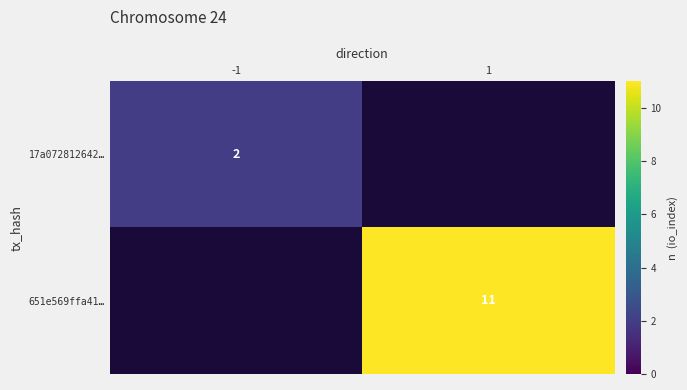

Between -1 and 1, which is larger?

1